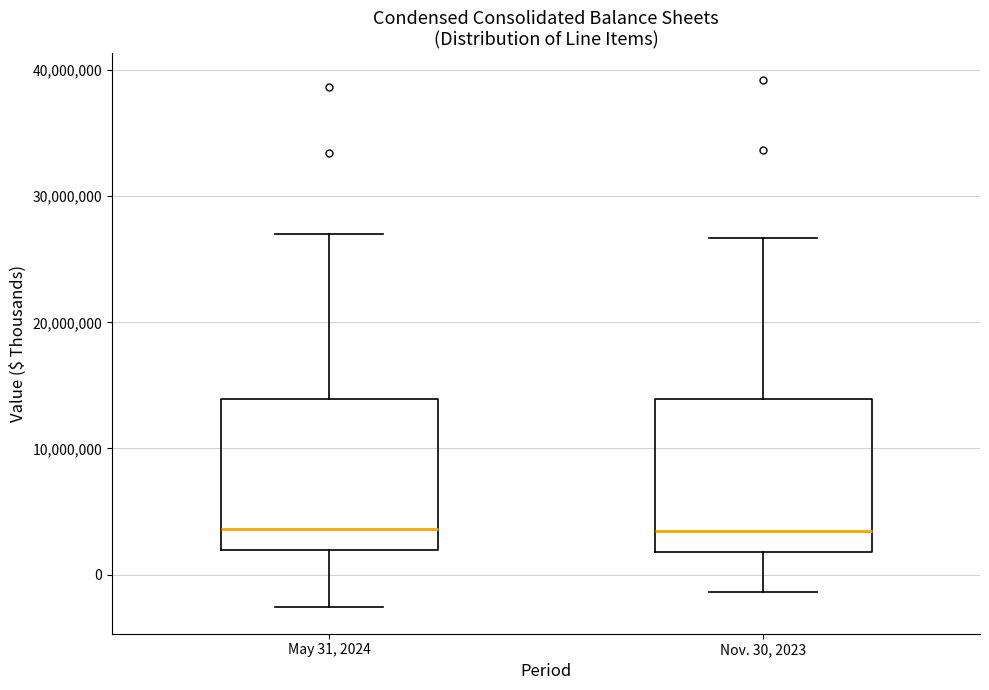

Reading left to right, read every box against the y-axis: the position of its median line, the range the box covers, and the ends of its whiskers. The values are not printed on the chart, so give them approximately, as read against the axis.

May 31, 2024: median 4000000, box 2000000 to 14000000, whiskers -3000000 to 27000000
Nov. 30, 2023: median 3000000, box 2000000 to 14000000, whiskers -1000000 to 27000000